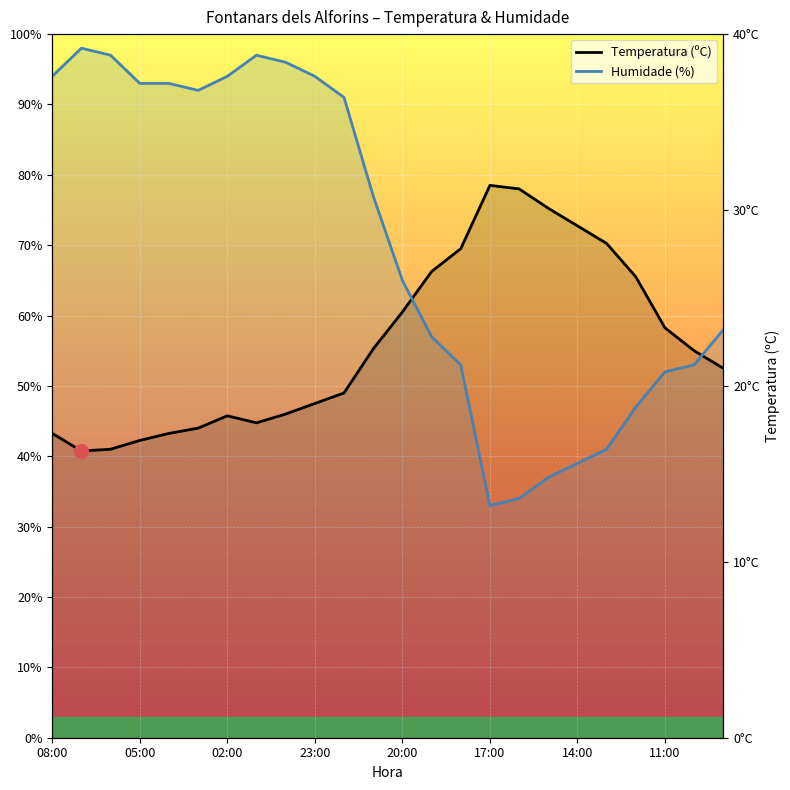

Which series has the largest Y range (max minus min)?

Humidade (%)